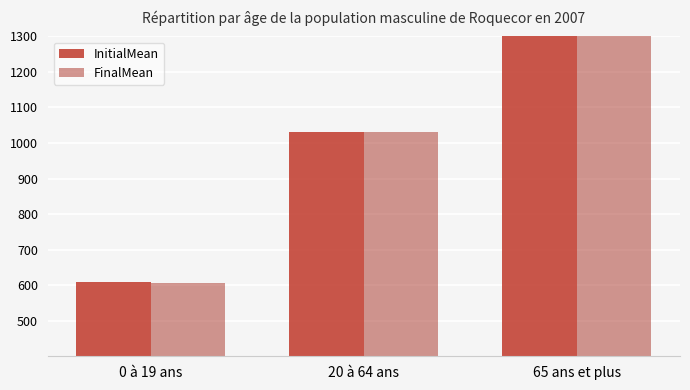

What is the label of the 3rd bar from the left?

65 ans et plus